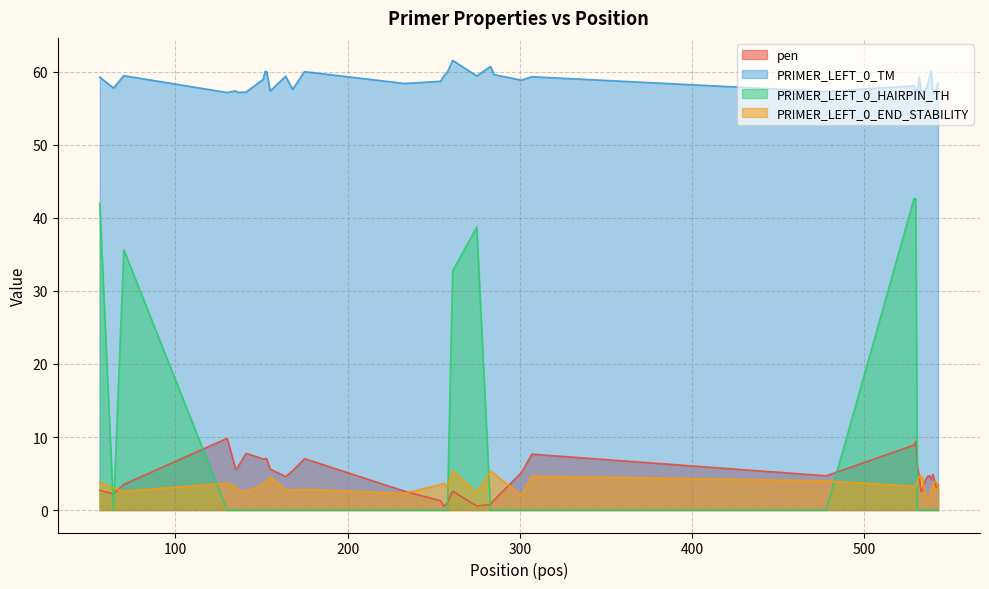

Reading left to right, list all the values displayed in this chart.

pen: 56=2.7	64=2.2	70=3.5	130=9.8	135=5.6	136=5.8	141=7.8	151=7.0	152=7.0	153=7.0	155=5.6	164=4.6	168=5.4	175=7.0	233=2.6	254=1.3	256=0.5	258=1.0	261=2.6	275=0.5	283=0.8	285=1.4	301=5.1	307=7.7	478=4.7	529=8.9	530=9.4	531=5.8	532=4.7	533=2.6	534=2.6	535=3.7	536=4.3	537=4.6	538=4.7	539=4.1	540=4.9	541=3.9	542=3.1	543=3.4
PRIMER_LEFT_0_TM: 56=59.3	64=57.8	70=59.5	130=57.2	135=57.4	136=57.2	141=57.2	151=59.0	152=60.0	153=60.0	155=57.4	164=59.4	168=57.6	175=60.0	233=58.4	254=58.7	256=59.5	258=60.0	261=61.6	275=59.5	283=60.8	285=59.6	301=58.9	307=59.3	478=57.3	529=58.1	530=57.6	531=57.2	532=59.3	533=57.4	534=57.4	535=57.3	536=57.7	537=58.4	538=59.3	539=60.1	540=57.1	541=57.1	542=57.9	543=58.6
PRIMER_LEFT_0_HAIRPIN_TH: 56=42.0	64=0.0	70=35.6	130=0.0	135=0.0	136=0.0	141=0.0	151=0.0	152=0.0	153=0.0	155=0.0	164=0.0	168=0.0	175=0.0	233=0.0	254=0.0	256=0.0	258=0.0	261=32.7	275=38.8	283=0.0	285=0.0	301=0.0	307=0.0	478=0.0	529=42.6	530=42.6	531=0.0	532=0.0	533=0.0	534=0.0	535=0.0	536=0.0	537=0.0	538=0.0	539=0.0	540=0.0	541=0.0	542=0.0	543=0.0
PRIMER_LEFT_0_END_STABILITY: 56=3.8	64=3.0	70=2.6	130=3.7	135=3.2	136=2.7	141=2.5	151=3.5	152=3.8	153=3.7	155=4.6	164=2.7	168=2.7	175=2.8	233=2.3	254=3.5	256=3.7	258=3.0	261=5.4	275=2.4	283=5.3	285=5.0	301=2.0	307=4.6	478=4.0	529=3.2	530=3.2	531=4.0	532=4.6	533=4.7	534=4.4	535=2.9	536=1.9	537=1.4	538=1.8	539=3.0	540=3.4	541=3.9	542=3.9	543=3.0